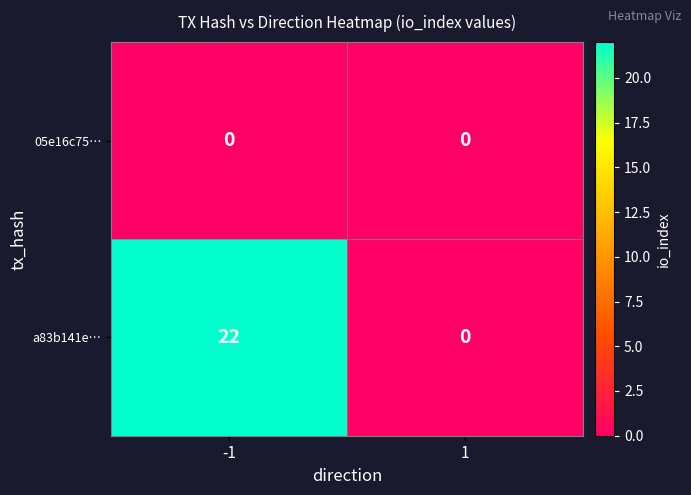

What is the greatest value displayed?

22